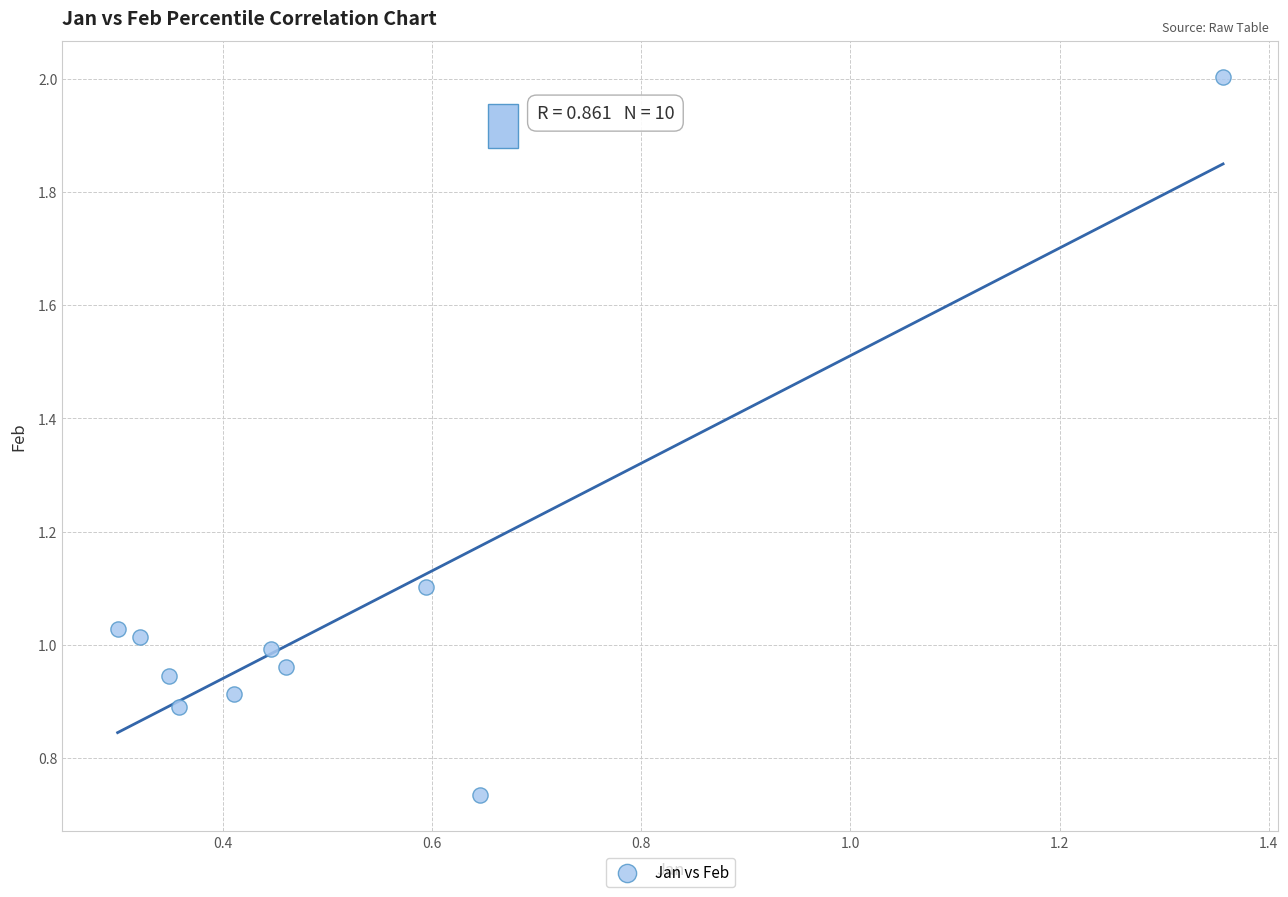

What is the average X value?

0.5